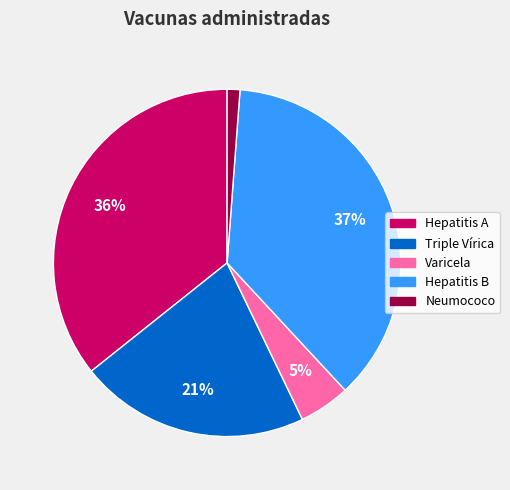

How many slices are in this pie chart?

5